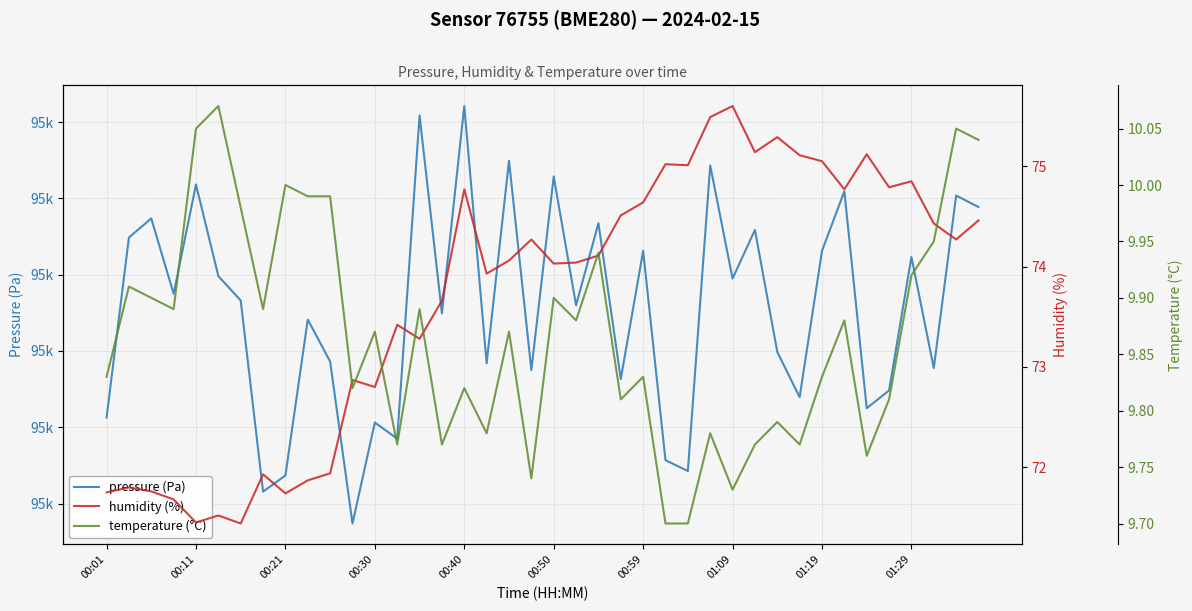

Count the number of categories in the chart.

40